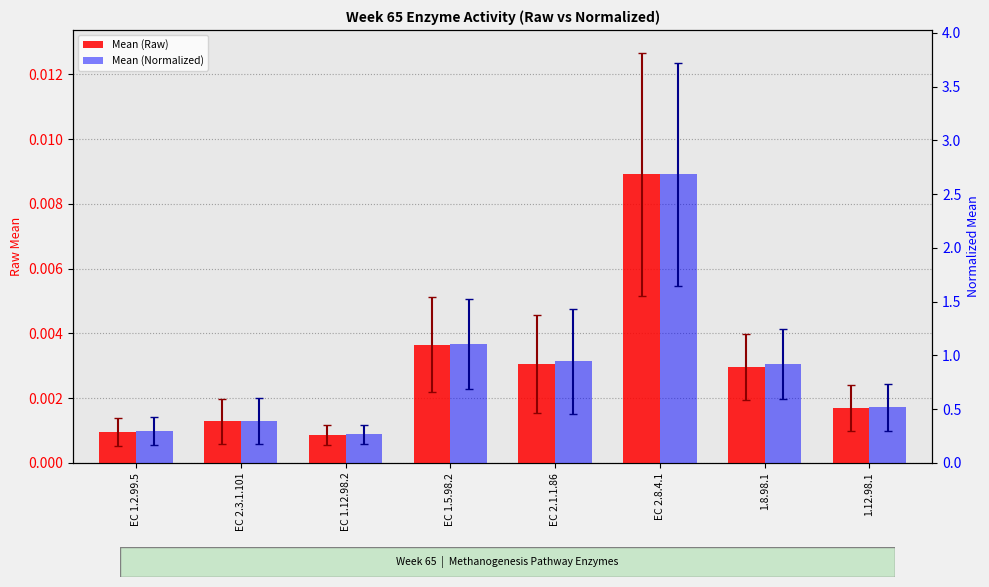

List the series in order of their overall mean, highest first.

Mean (Normalized), Mean (Raw)